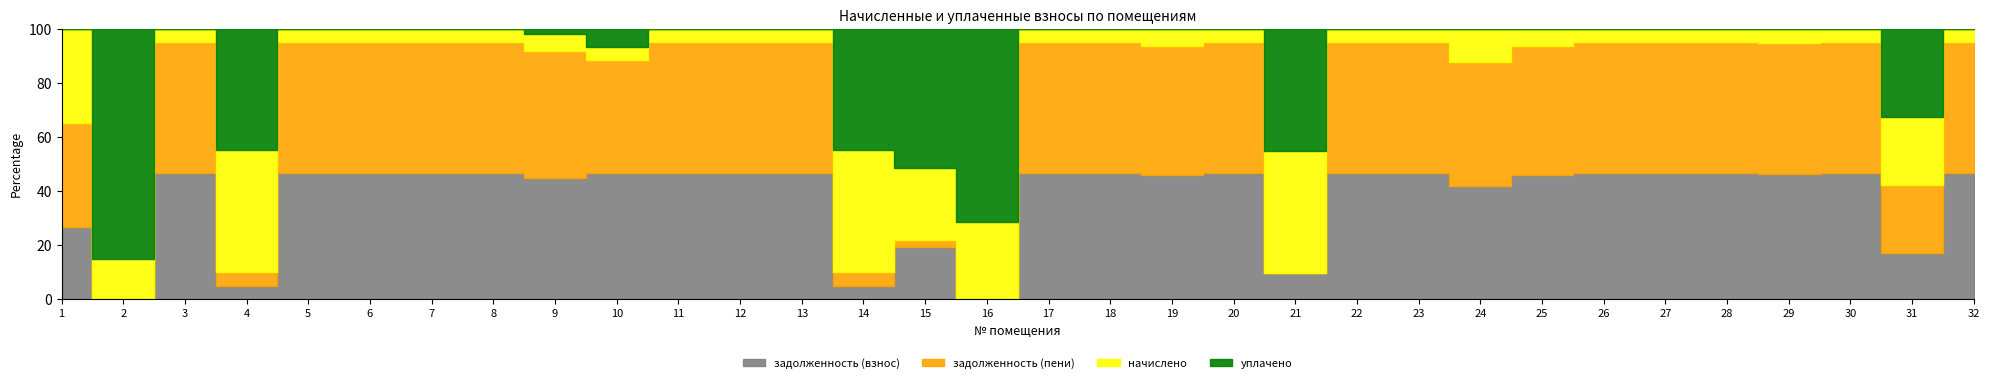

What is the difference between the maximum and second lowest values in the начислено series?

1401.3